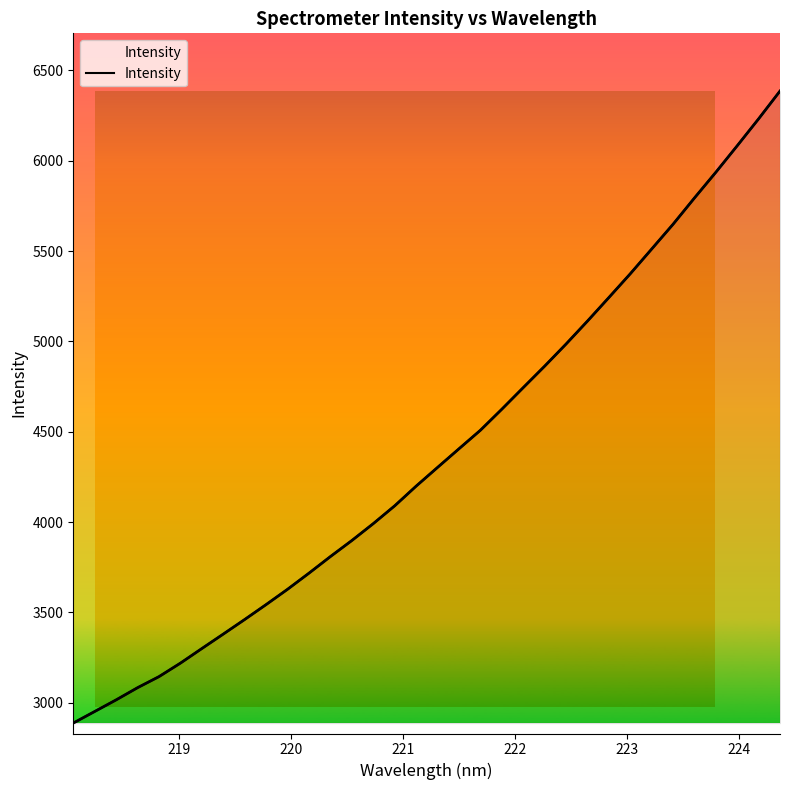

Reading left to right, list all the values displayed in this chart.

2888.2	2952.3	3016.5	3084.1	3145.3	3220.0	3300.8	3380.8	3461.6	3544.2	3628.8	3718.0	3809.8	3898.6	3992.0	4090.5	4199.4	4302.9	4406.0	4508.4	4624.9	4744.3	4863.0	4985.3	5112.3	5242.6	5374.0	5510.9	5648.1	5793.5	5935.8	6082.5	6231.4	6385.1